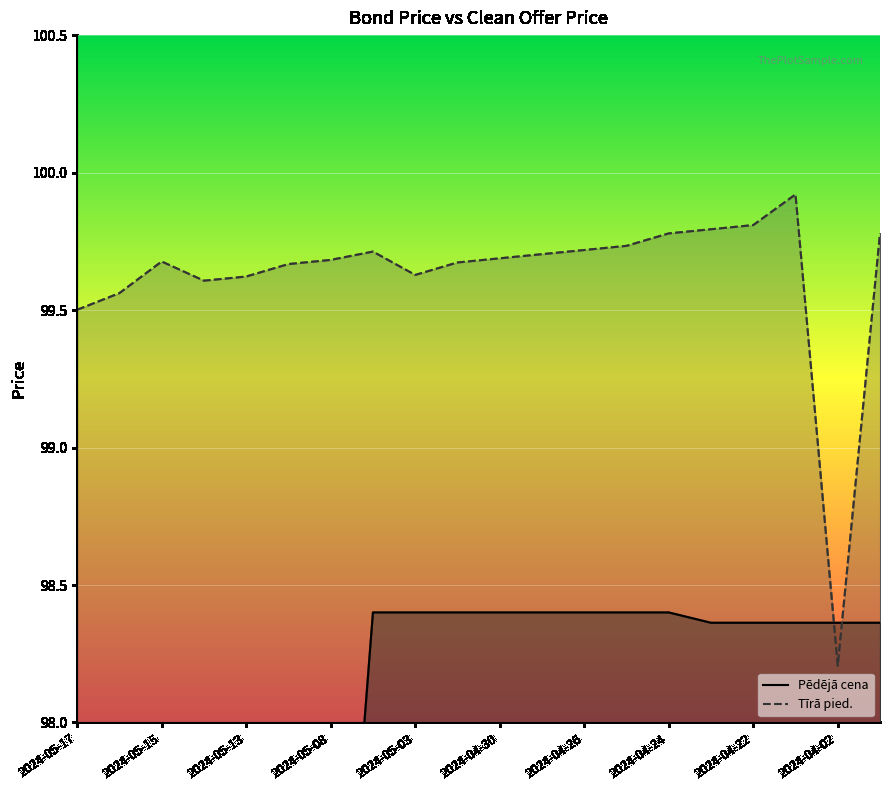

How many times do Pēdējā cena and Tīrā pied. cross each other?

2